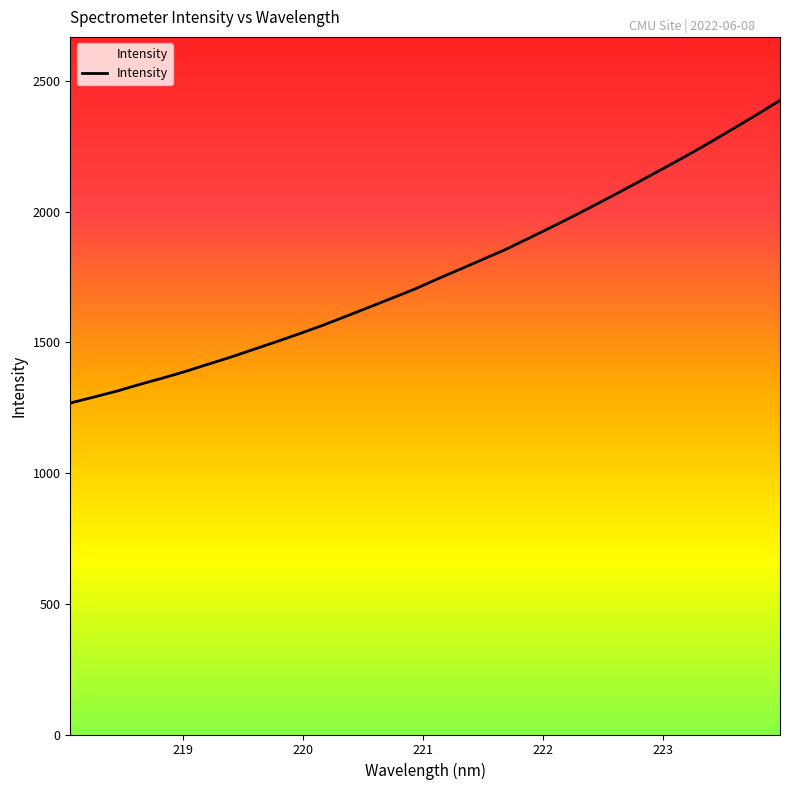

What is the difference between the maximum and minimum values?

1157.8